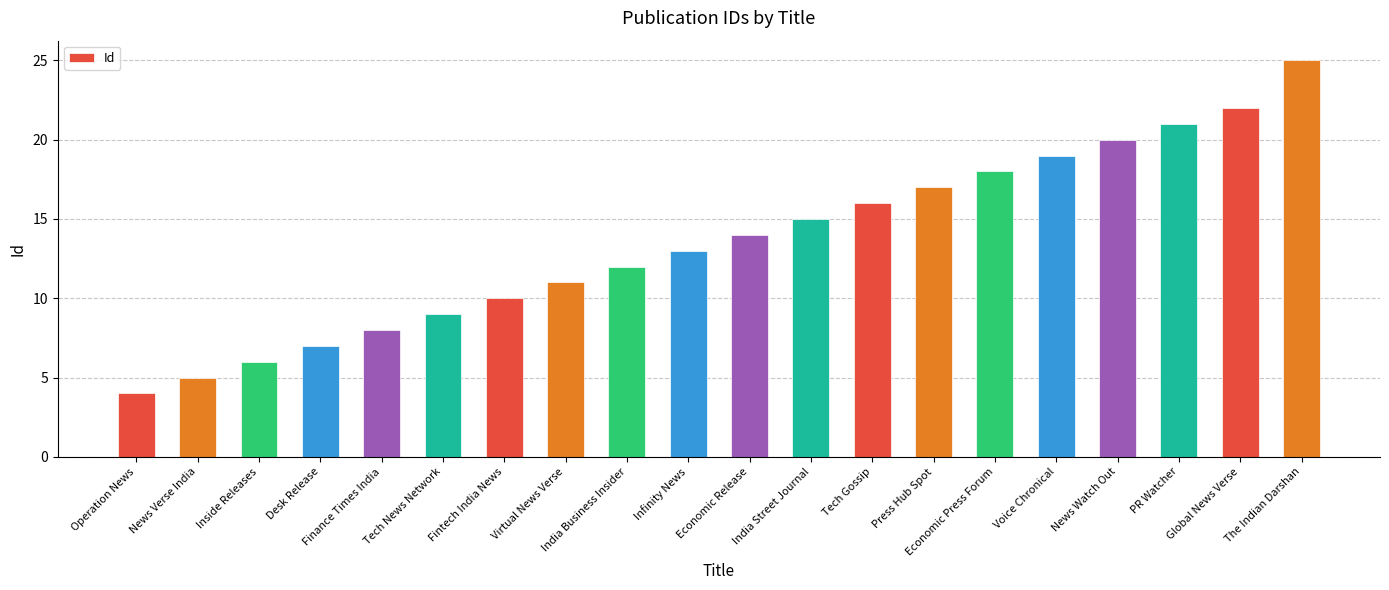

How many data points are less than 14?

10